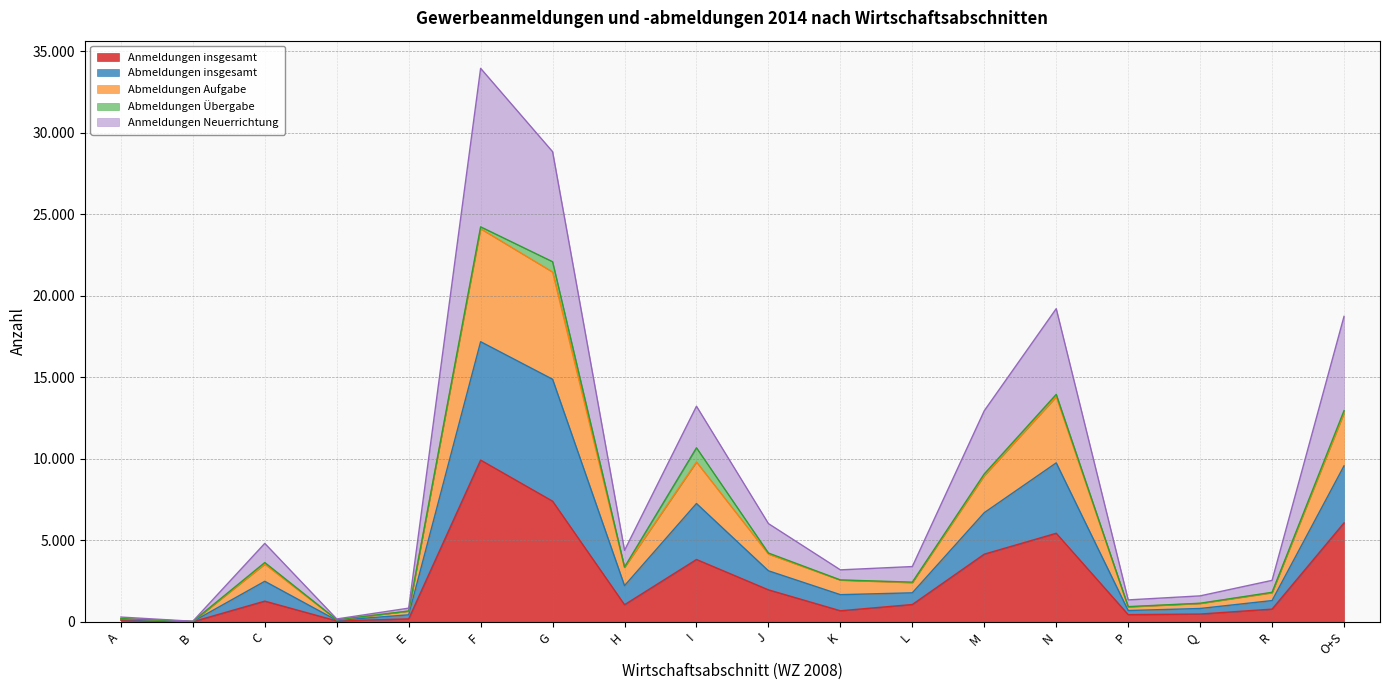

Which has a higher value, B or K?

K